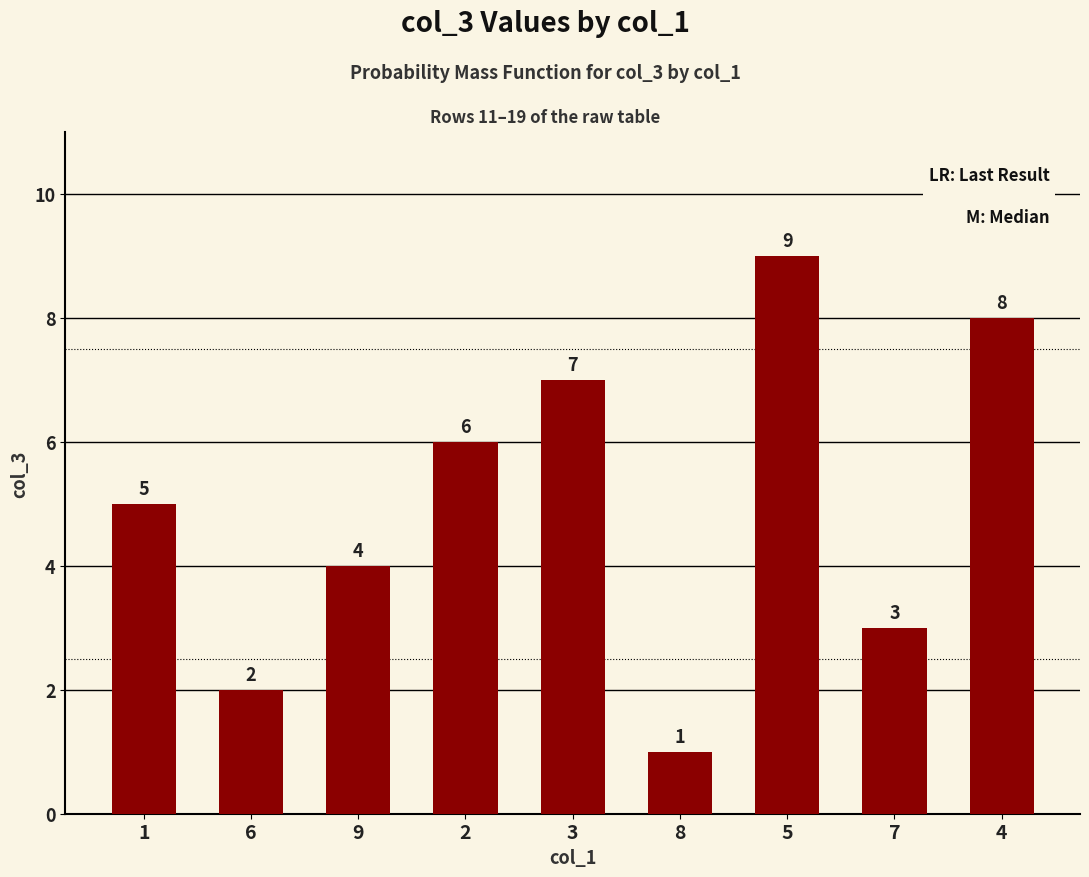

What value does the data have at 7?

3